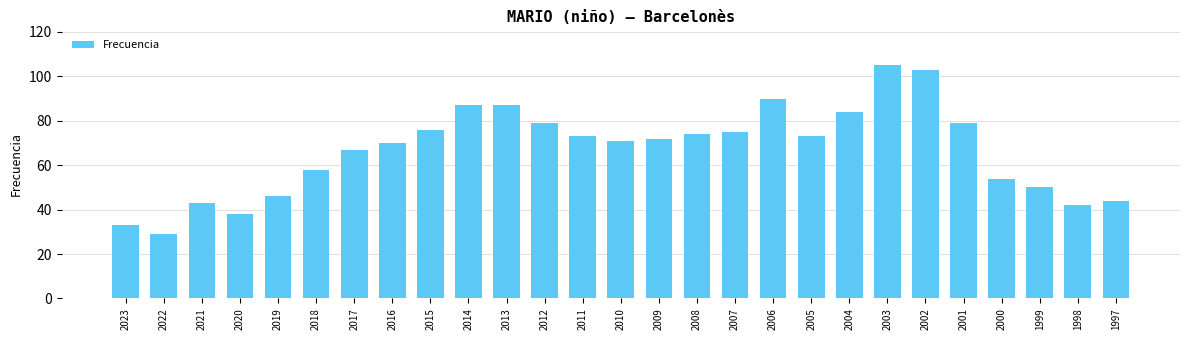

What is the change in value from 2022 to 2012?

+50